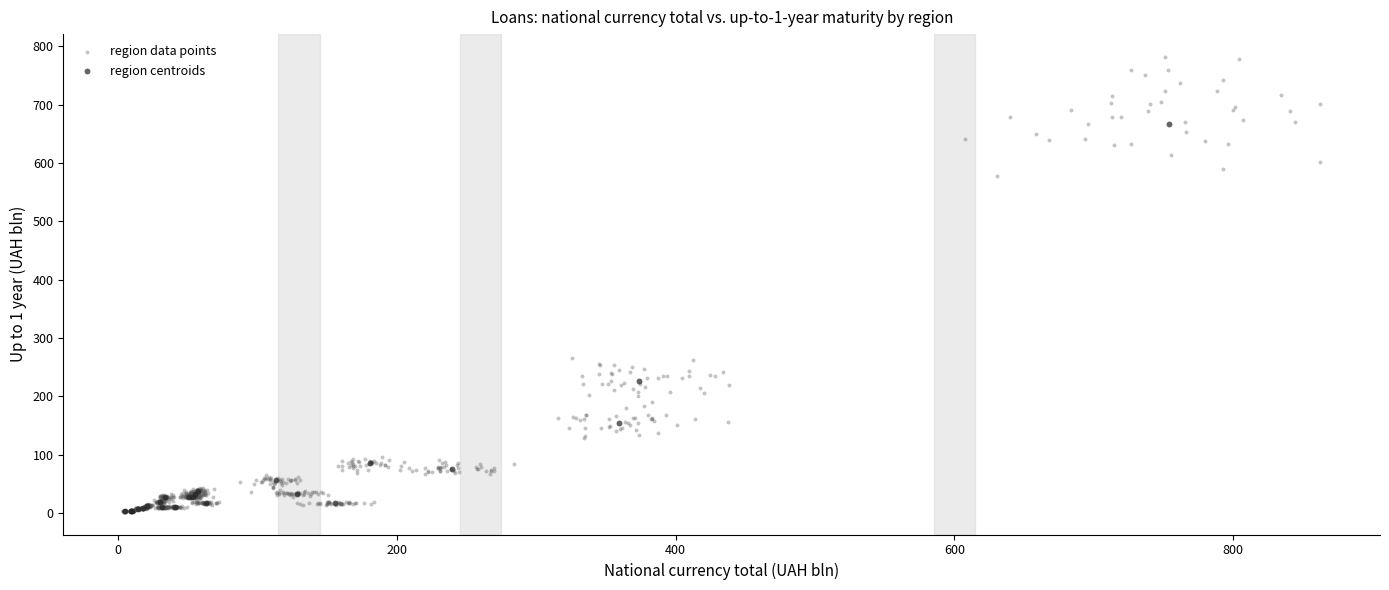

Which series reaches the maximum Y coordinate?

region data points